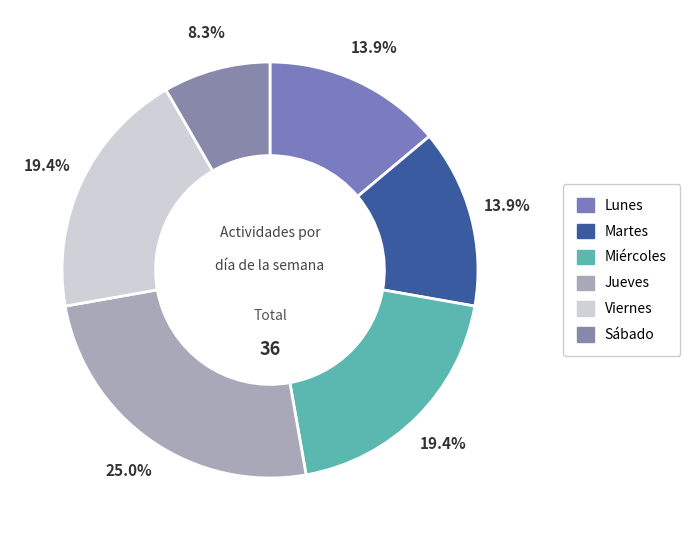

Is it true that Jueves is 25% of the pie?

True